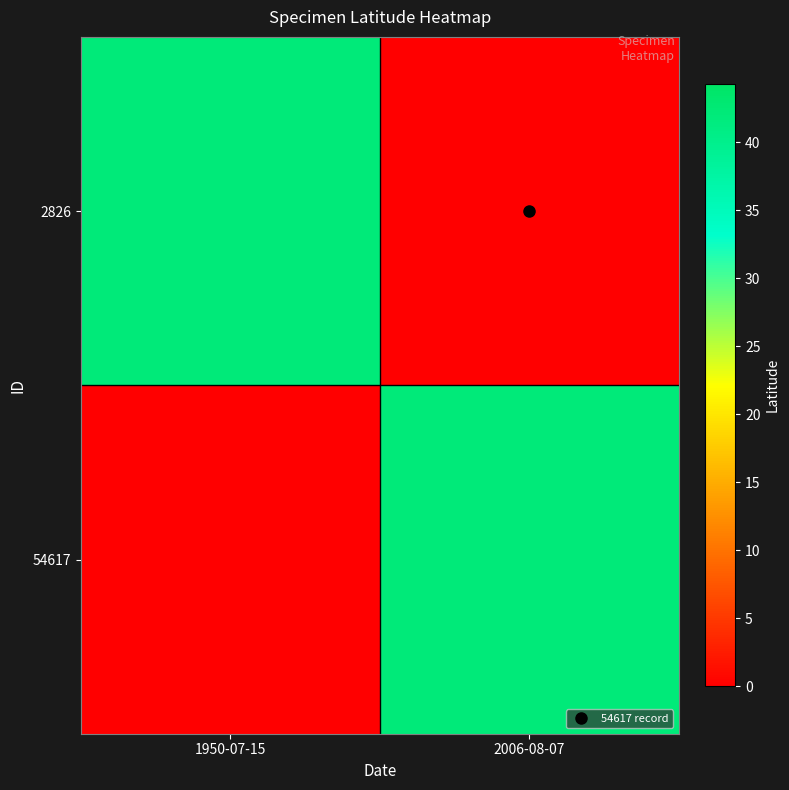

Which series has the largest total across all categories?

54617